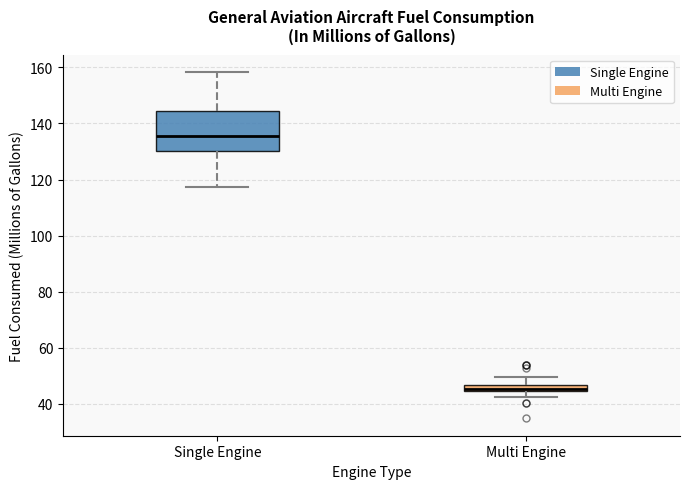

Comparing the boxes themselves (not the whiskers), which one is the tallest?

Single Engine